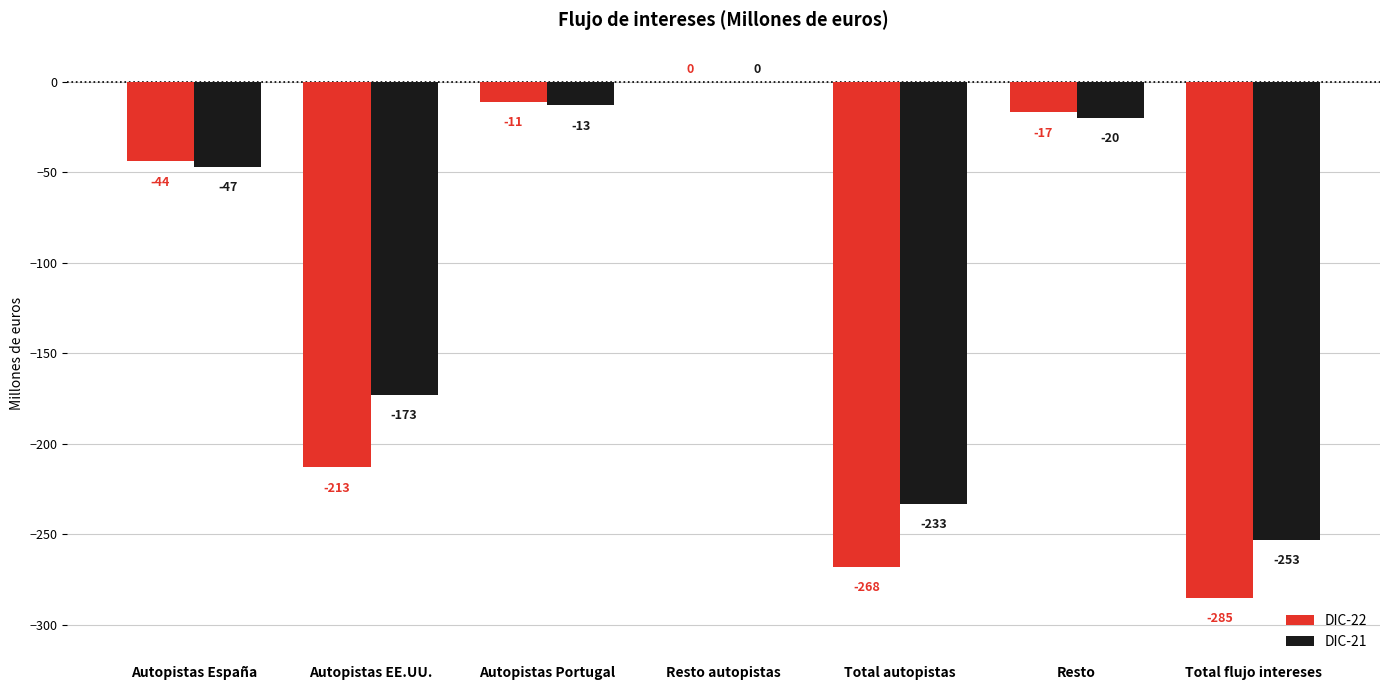

Which series changed the most between Resto autopistas and Resto?

DIC-21